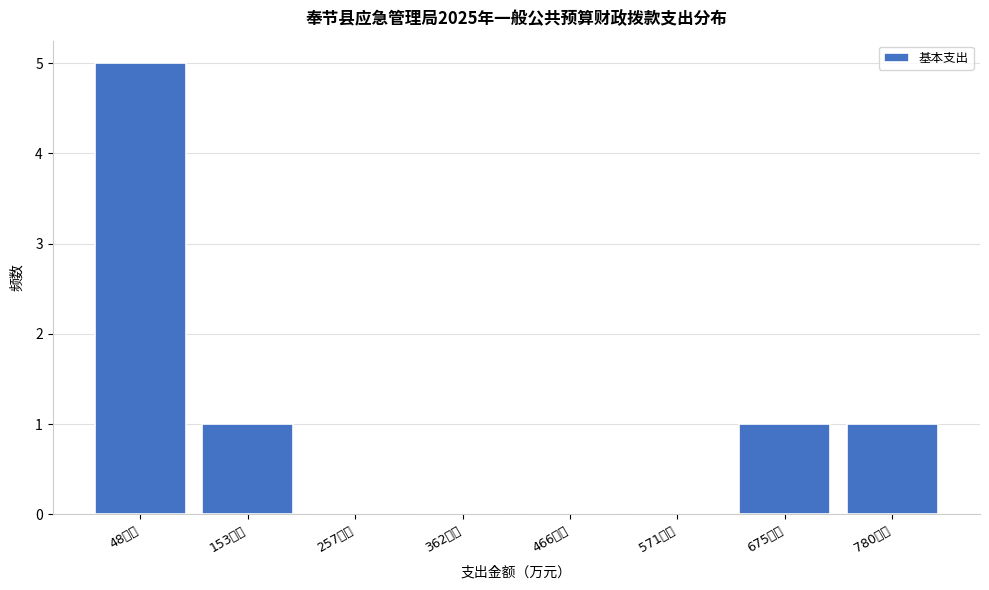

Reading left to right, list all the values displayed in this chart.

48万元=5	153万元=1	257万元=0	362万元=0	466万元=0	571万元=0	675万元=1	780万元=1